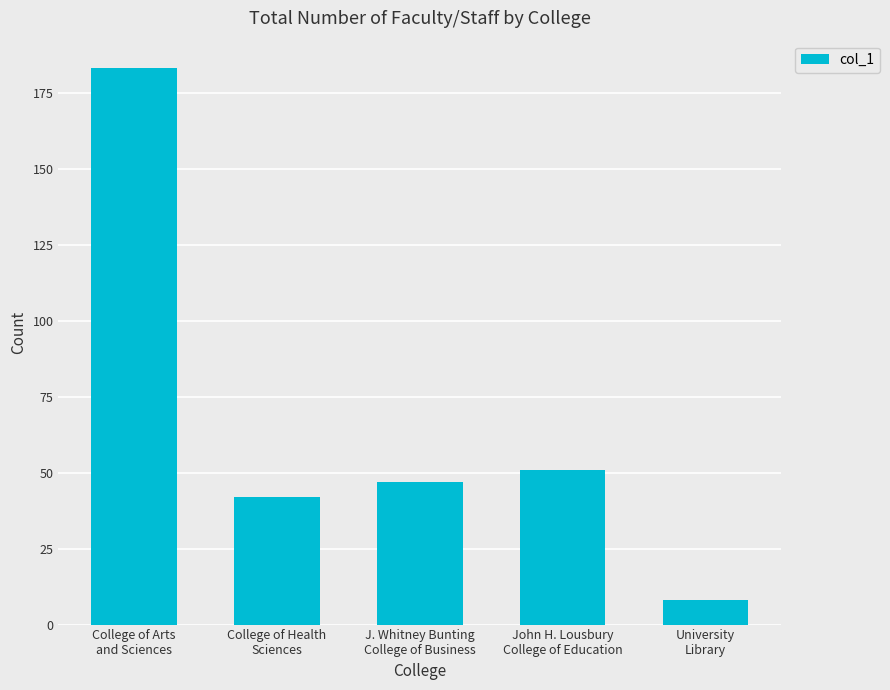

What value does the data have at John H. Lousbury
College of Education, to the nearest 5?

50